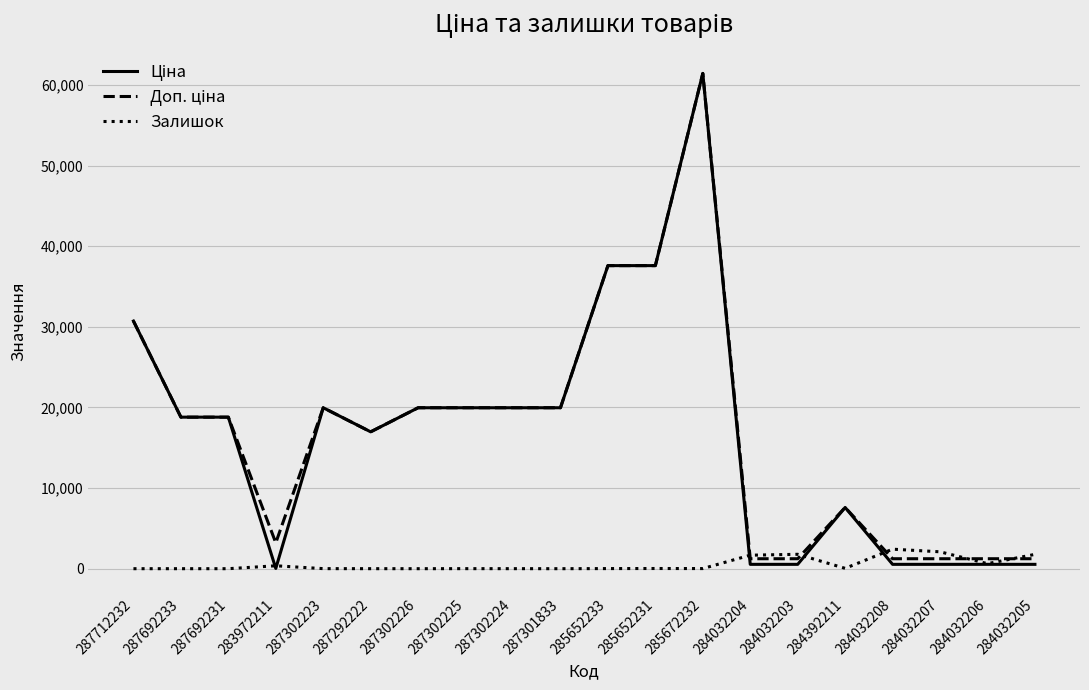

At which category is the sum across all series the highest?

285672232